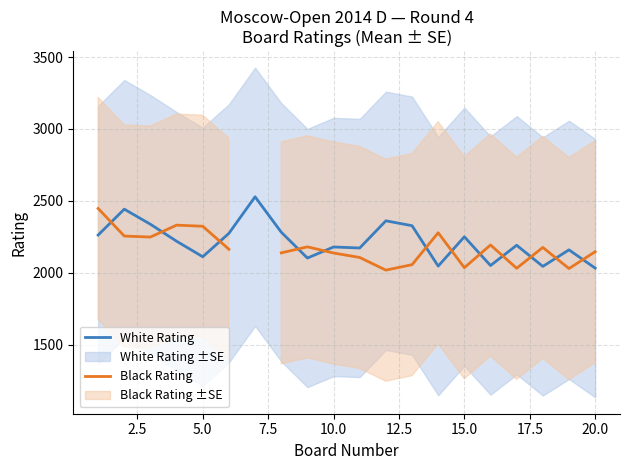

What is the total value across all series at 7.5?

4550.0